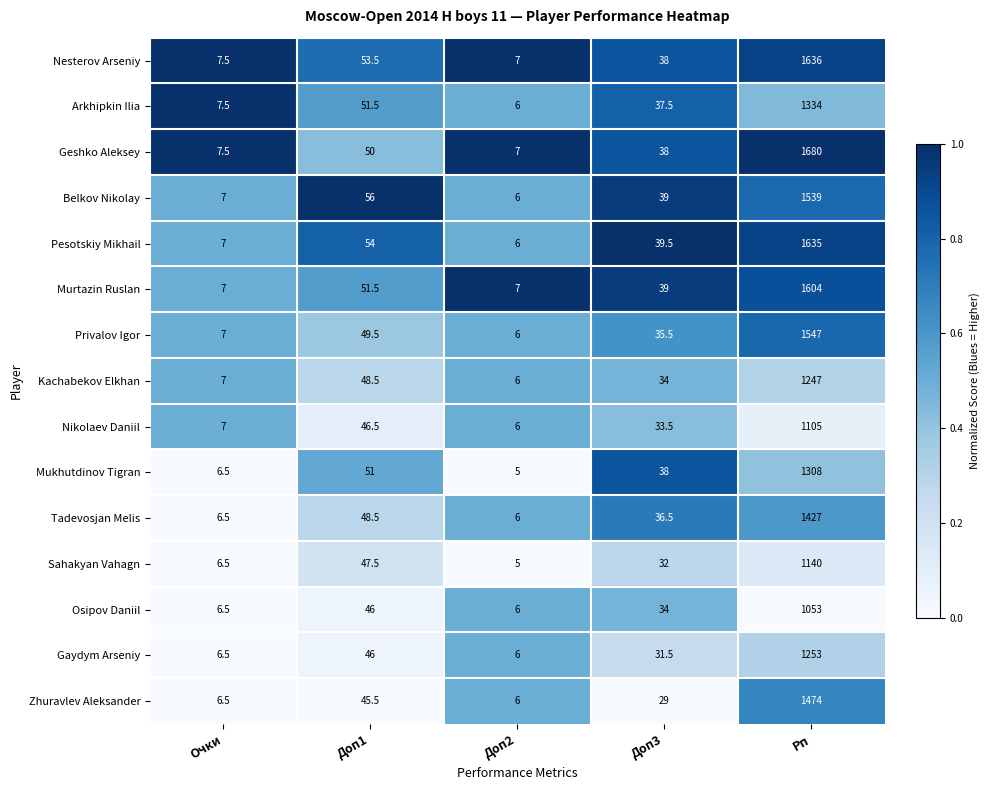

Which series has the largest total across all categories?

Geshko Aleksey